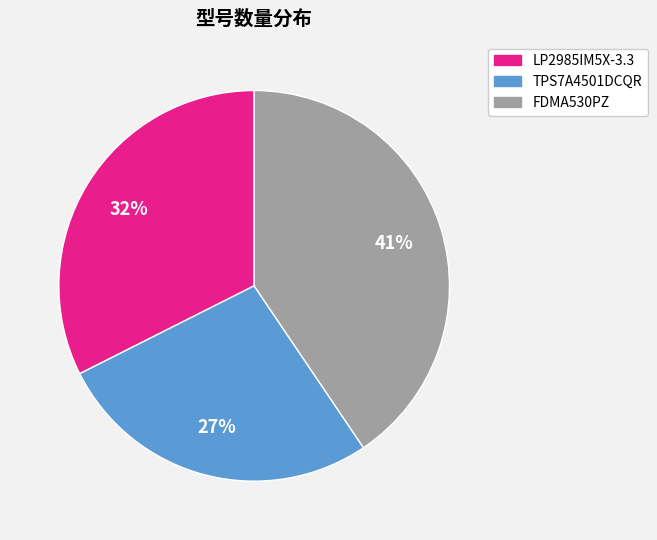

How many slices are in this pie chart?

3